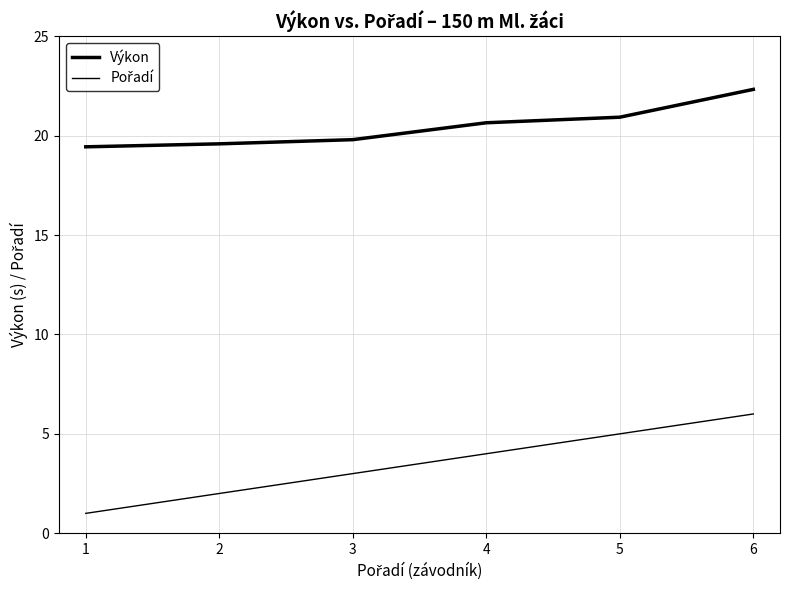

Is this an area chart (filled region under the line)?

No